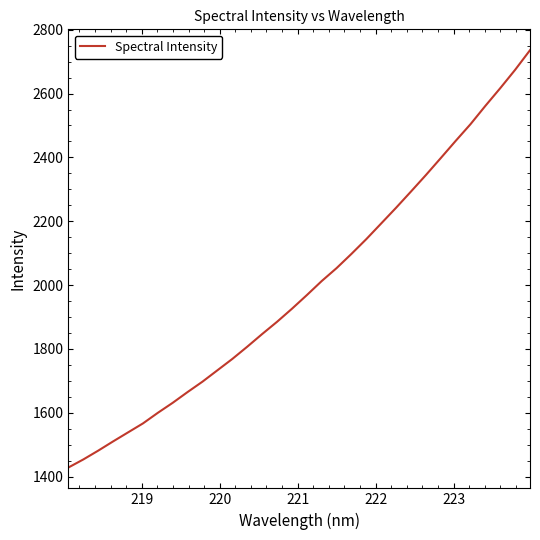

What is the maximum value shown in the chart?

2735.9